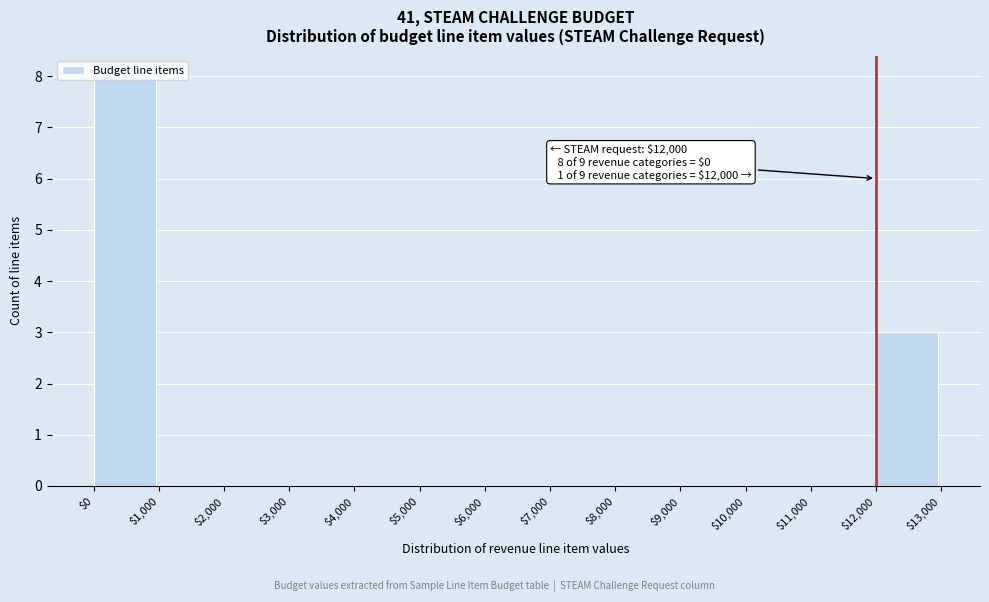

Which range on the x-axis has the tallest bar?

$0 to $1,000